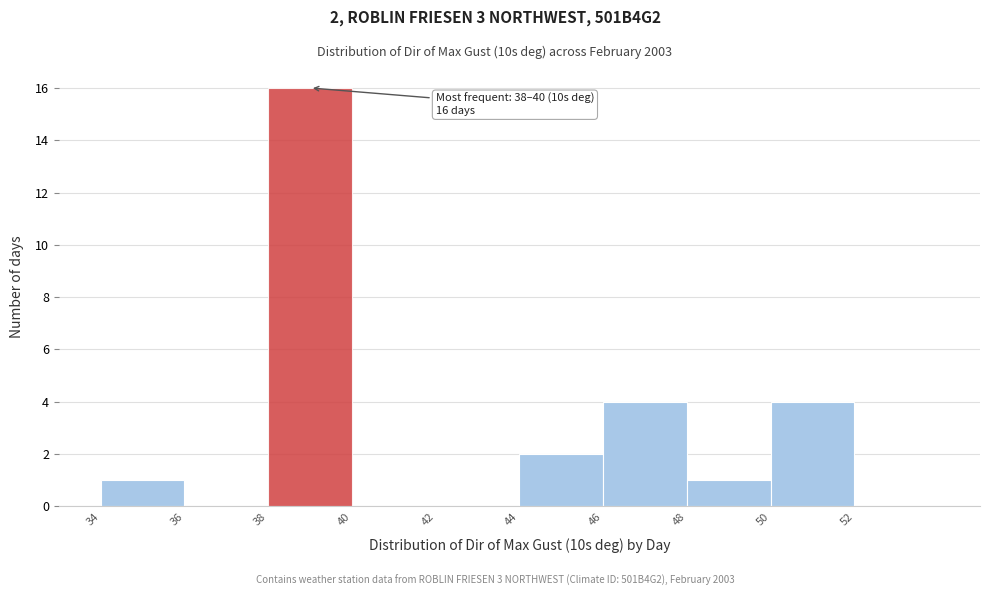

Which range on the x-axis has the tallest bar?

38 to 40